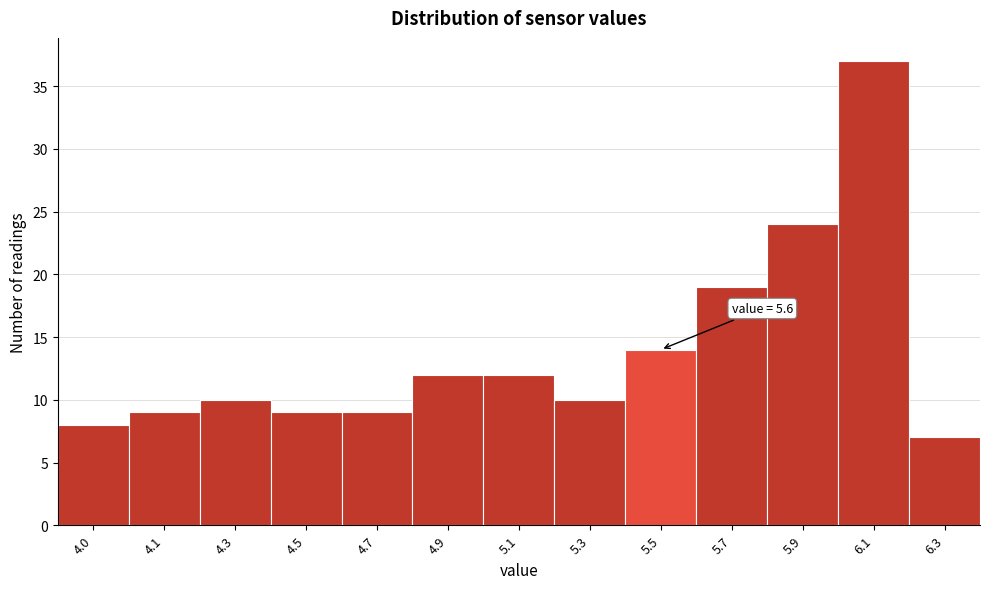

Reading right to left, list all the values displayed in this chart.

6.3=7	6.1=37	5.9=24	5.7=19	5.5=14	5.3=10	5.1=12	4.9=12	4.7=9	4.5=9	4.3=10	4.1=9	4.0=8